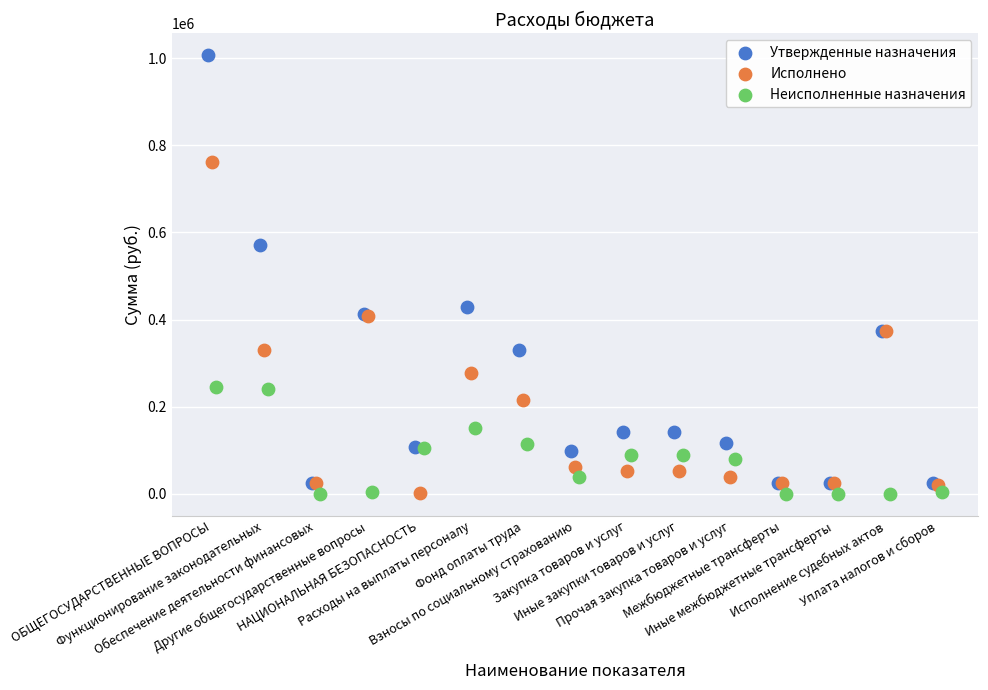

Which series reaches the maximum Y coordinate?

Утвержденные назначения